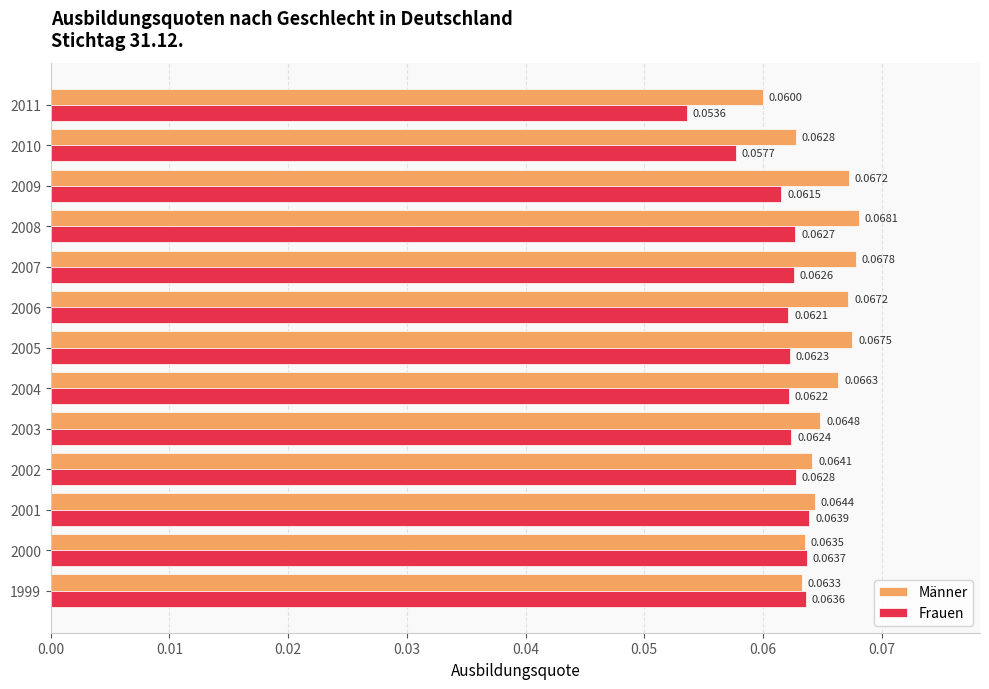

At which category is the sum across all series the highest?

2008